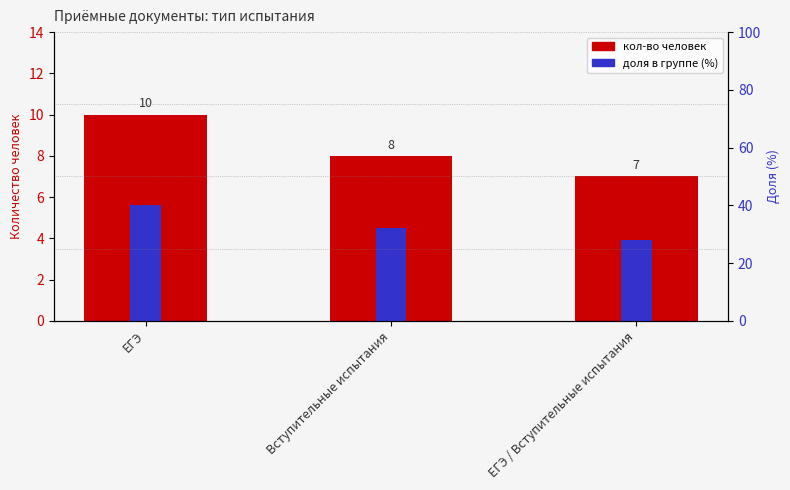

What is the label of the 1st bar from the right?

ЕГЭ / Вступительные испытания